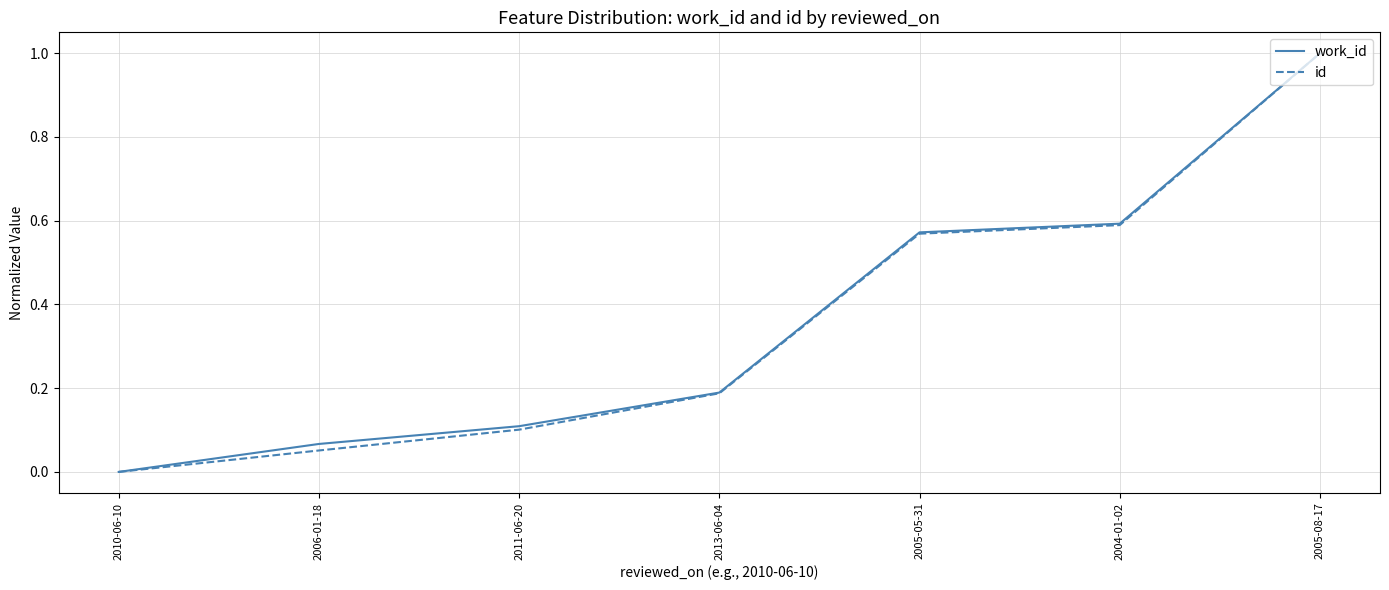

What is the difference between the maximum and minimum values in the id series?

1.0